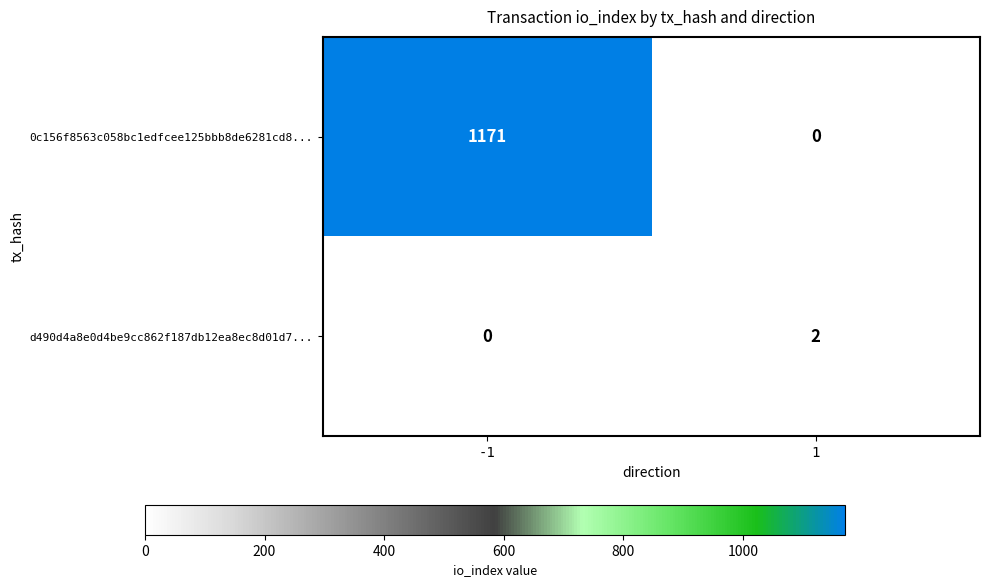

Reading left to right, what are all the values shown in this chart?

0c156f8563c058bc1edfcee125bbb8de6281cd8...: -1=1171	1=0
d490d4a8e0d4be9cc862f187db12ea8ec8d01d7...: -1=0	1=2